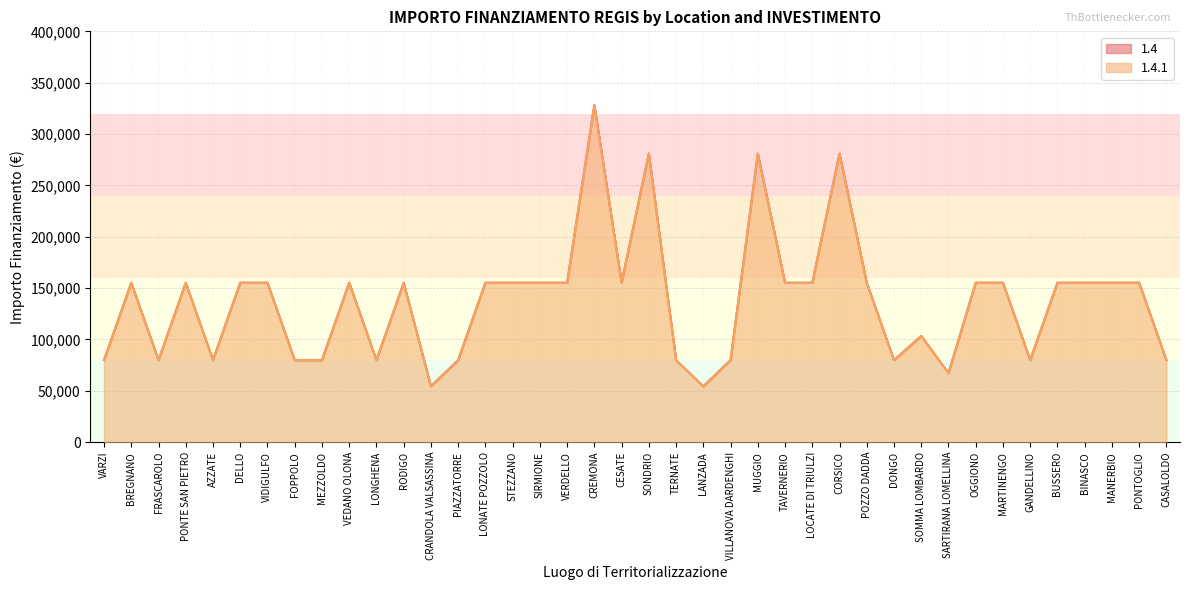

What is the sum of all 1.4.1 values?

5514135